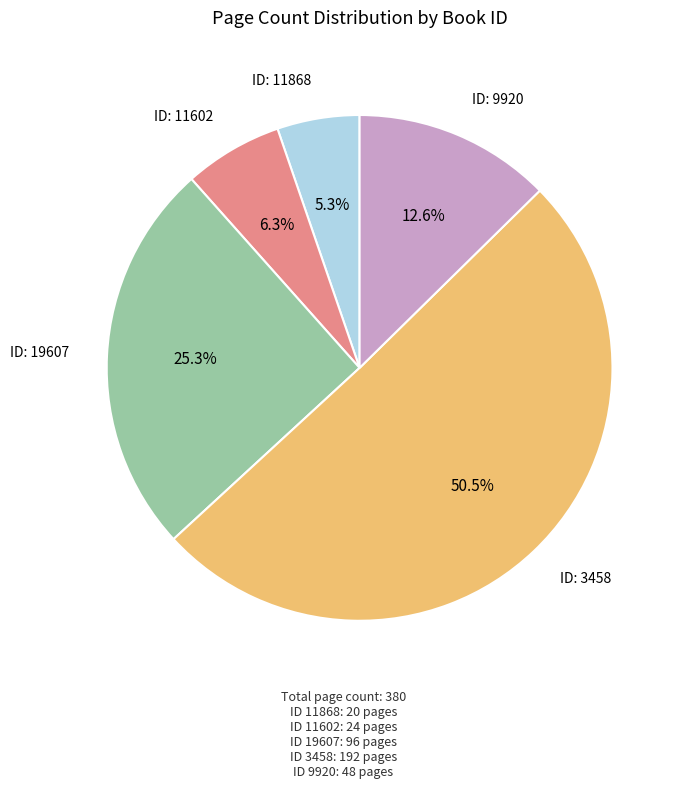

Is there any slice that represents more than half of the pie?

Yes